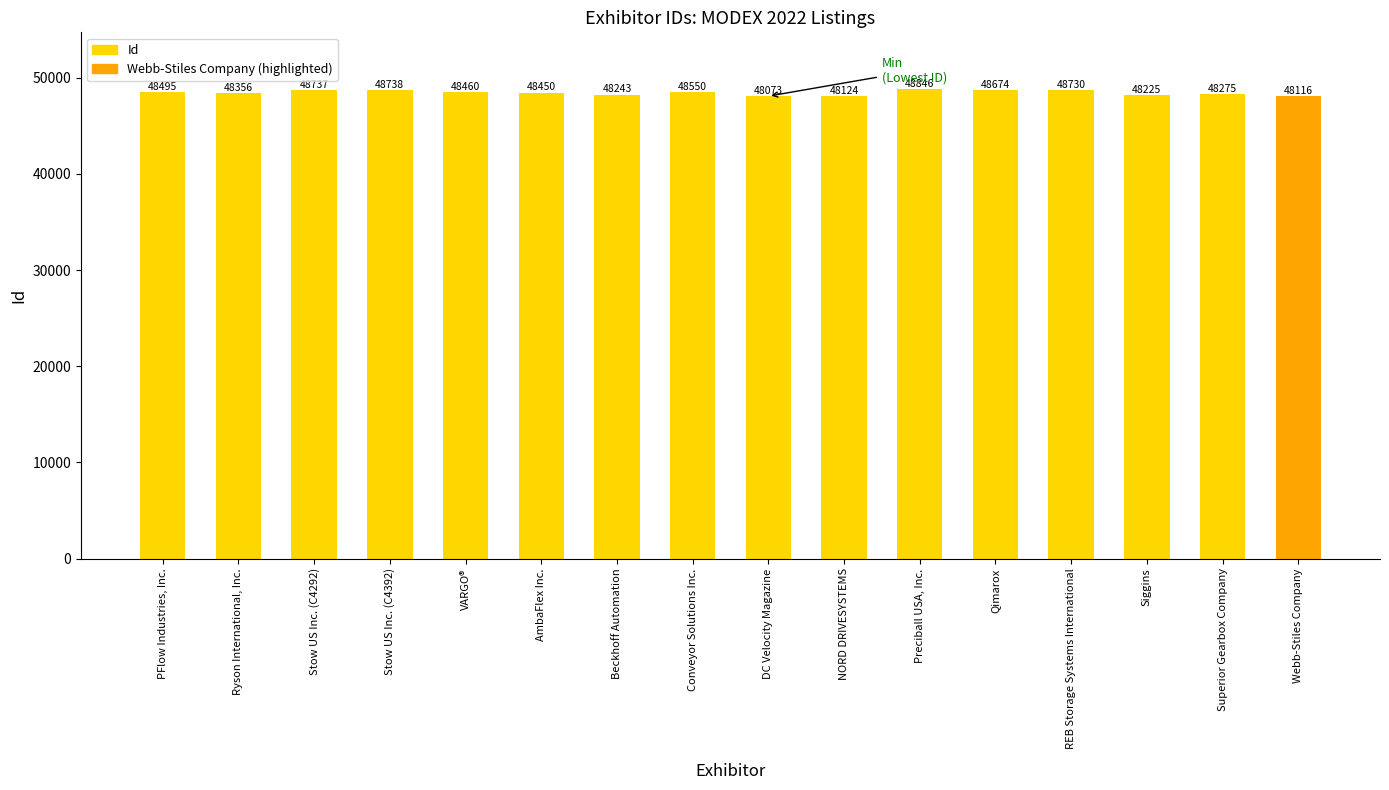

What is the average value?

48443